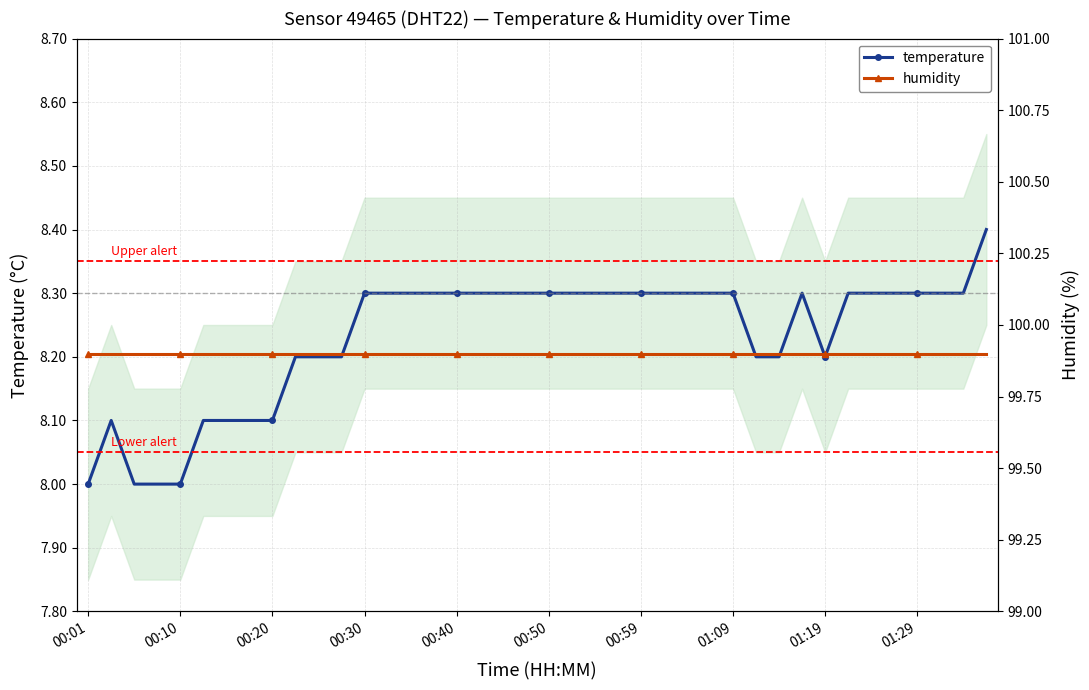

Rank the series by their maximum value, from lowest to highest.

temperature, humidity